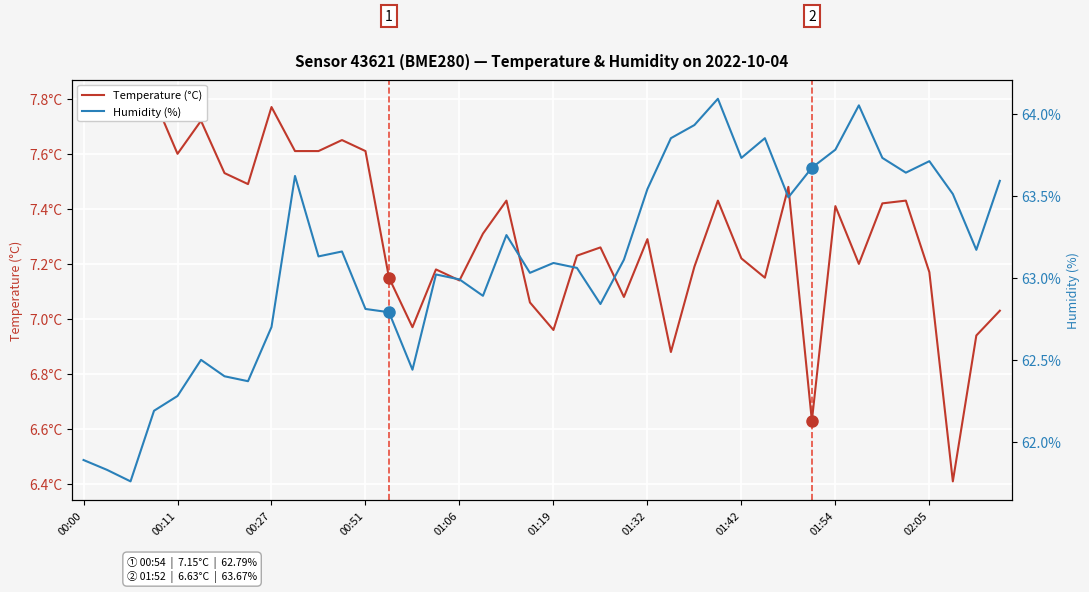

What is the sum of the Temperature (°C) values at 24 and 17?

14.6